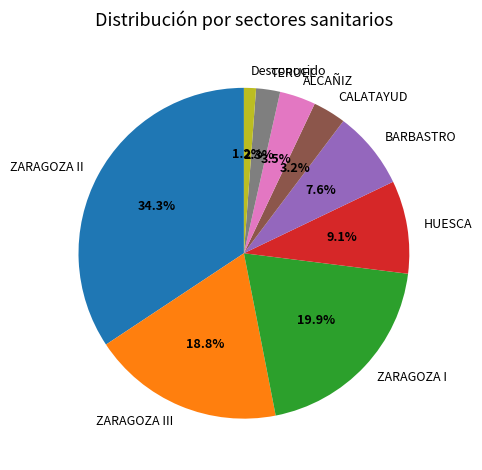

To the nearest percent, what is the difference between the largest and smallest slice percentages?

33%